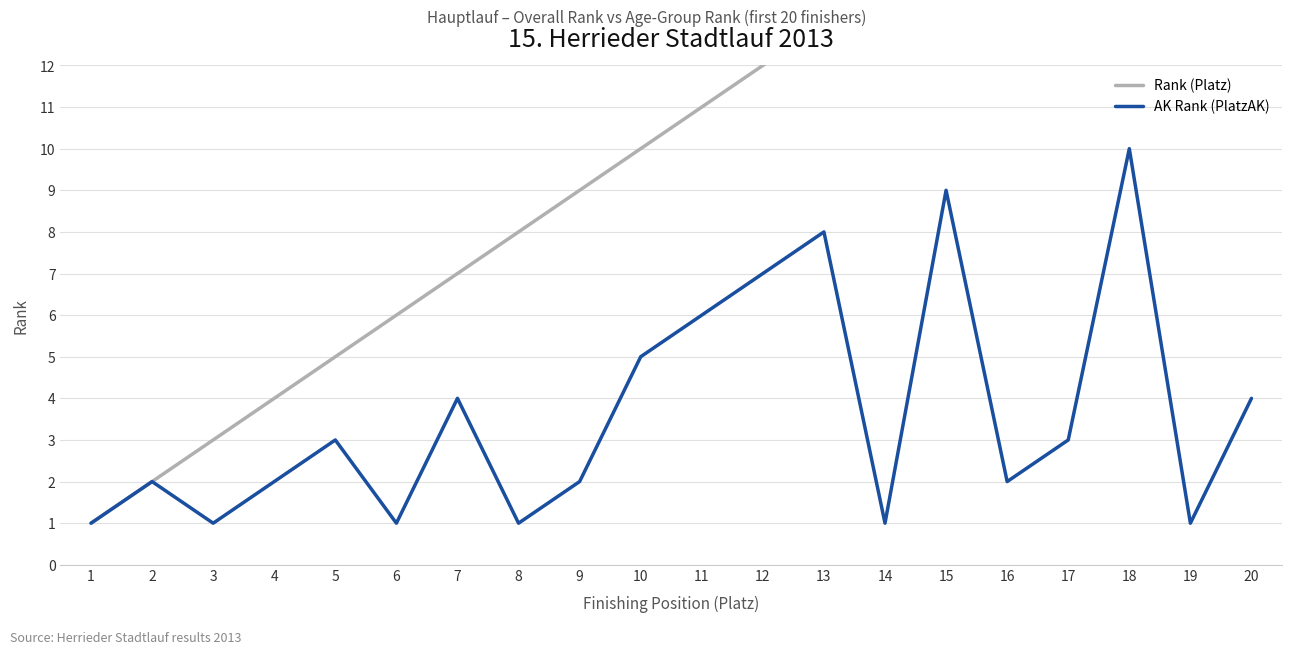

The value of Rank (Platz) at 12 is 12. True or false?

True